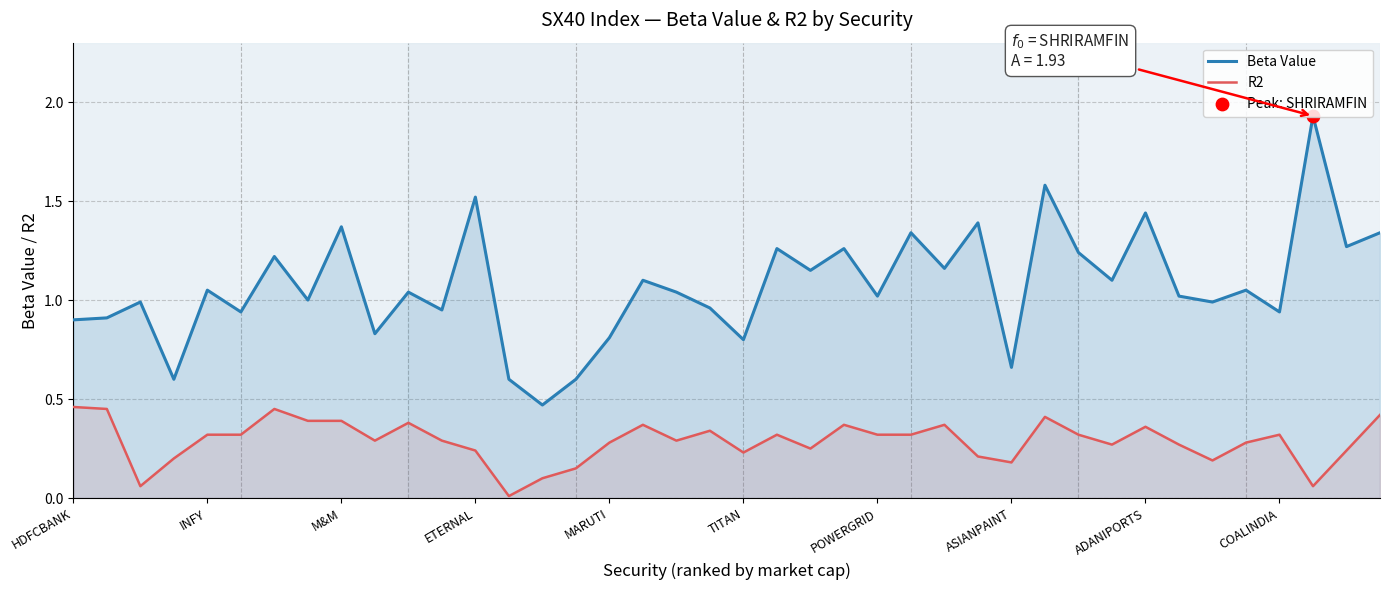

Which series has the largest total across all categories?

Beta Value